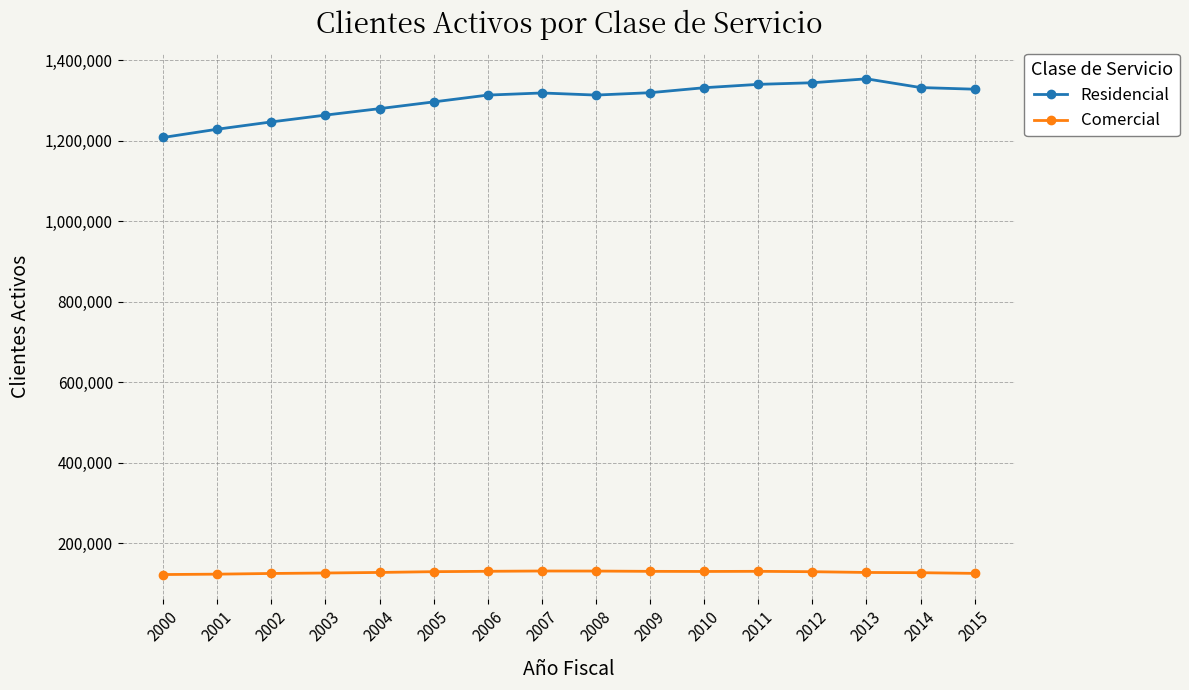

What is the sum of the Comercial values at 2000 and 2007?

251879